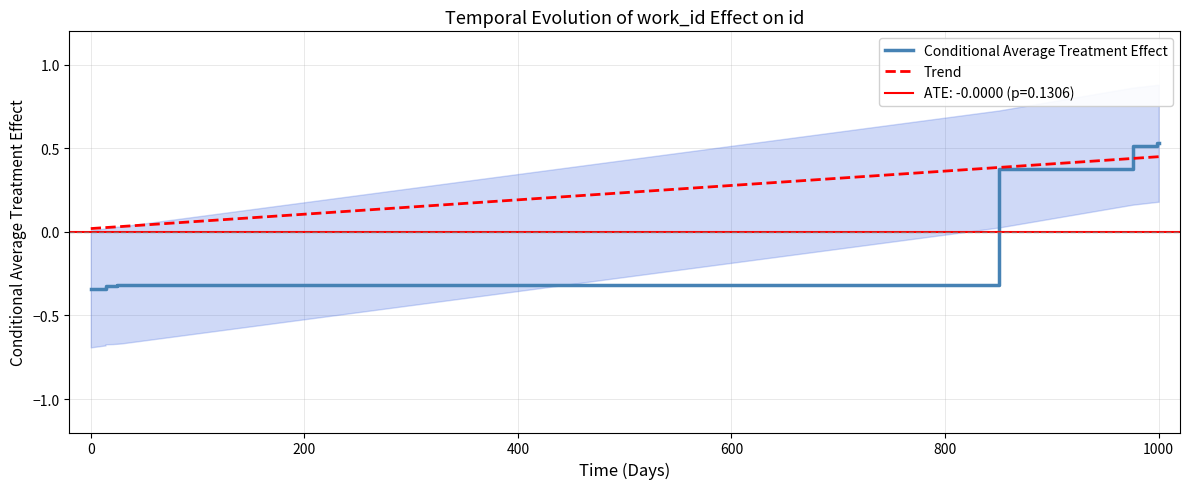

What is the value of the 9th point from the left?

0.5